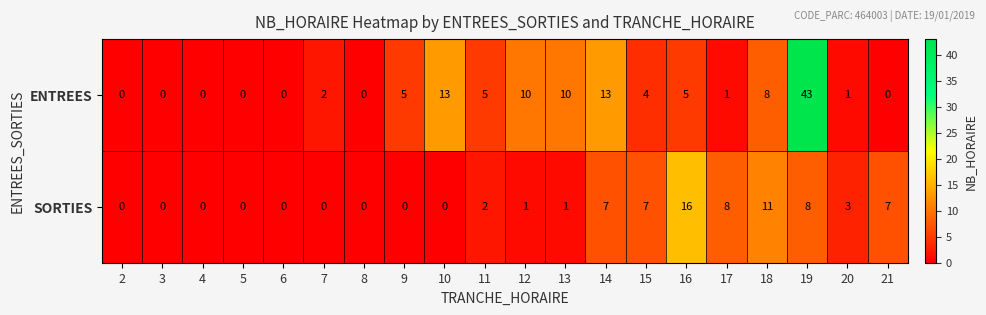

Is it true that ENTREES equals 0 at 21?

True